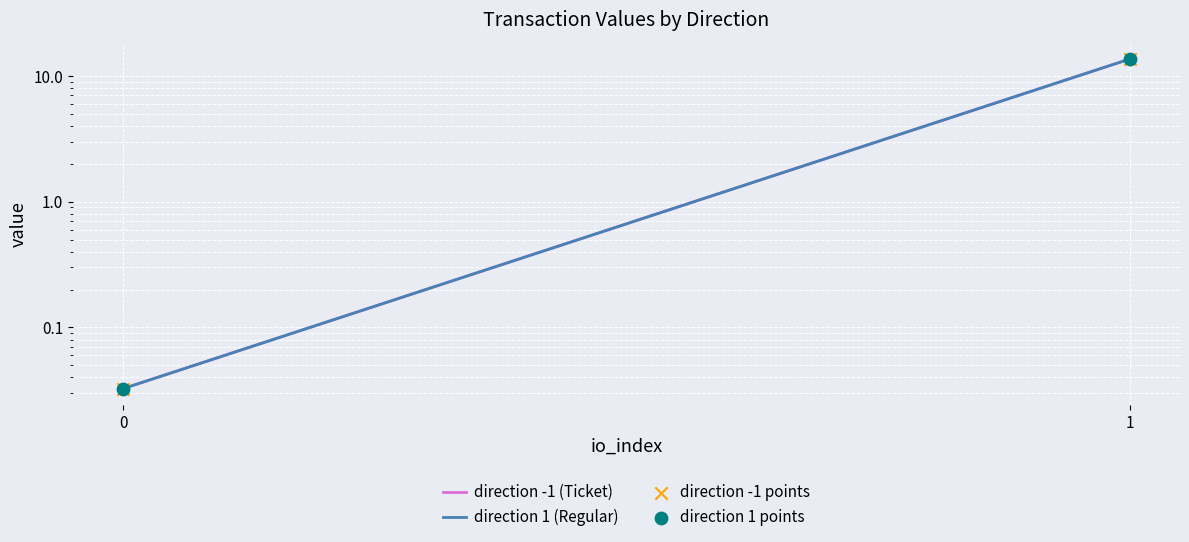

What are all the series names shown in the legend?

direction -1 (Ticket), direction 1 (Regular), direction -1 points, direction 1 points